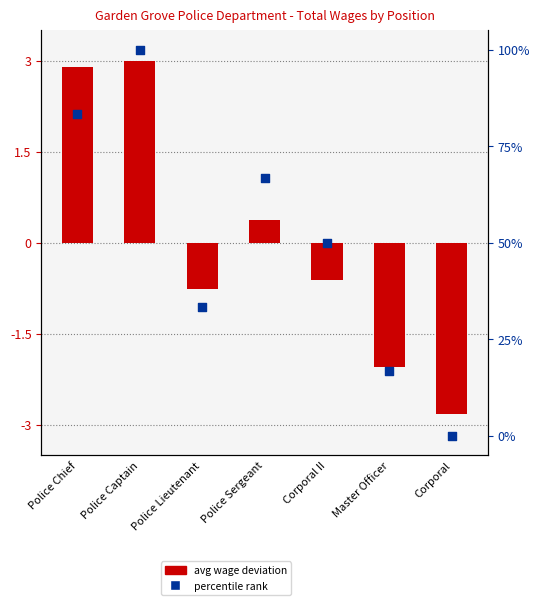

Which series has the largest total across all categories?

percentile rank within dept